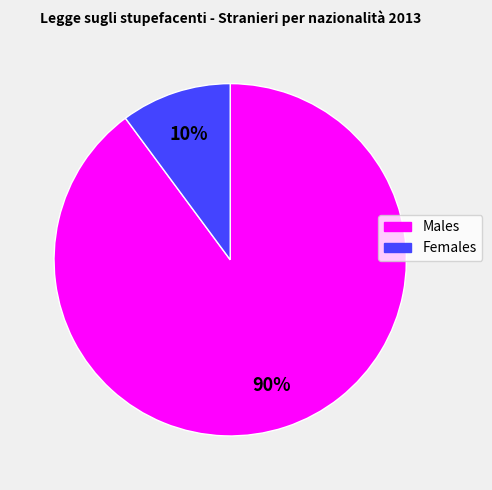

To the nearest percent, what is the difference between the largest and smallest slice percentages?

80%